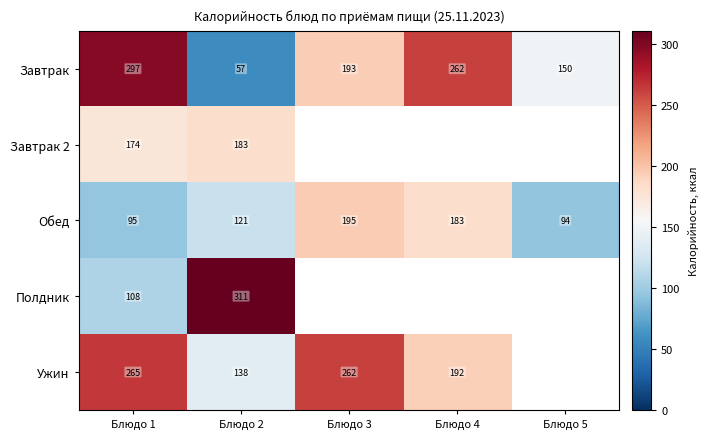

What is the greatest value displayed?

310.7